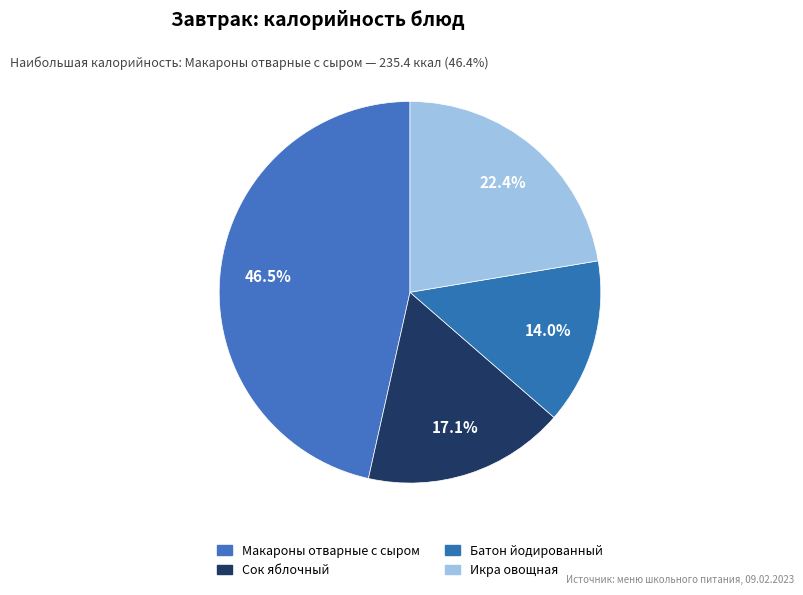

How many segments does this pie chart have?

4